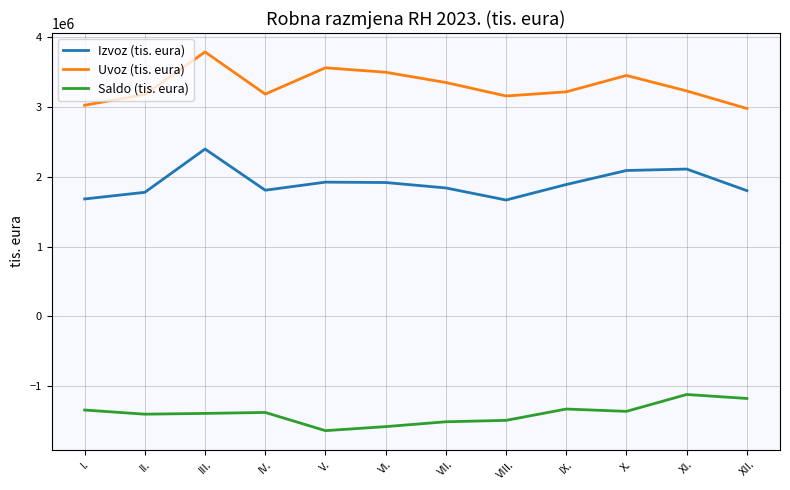

What is the average value of the Saldo (tis. eura) series?

-1392977